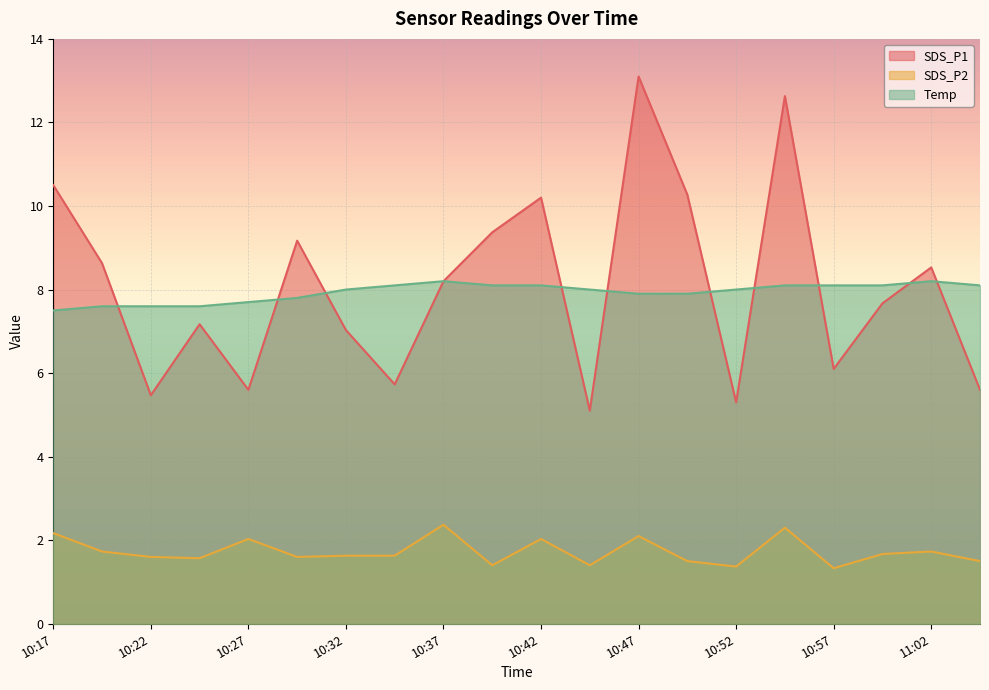

Which series has the largest total across all categories?

SDS_P1